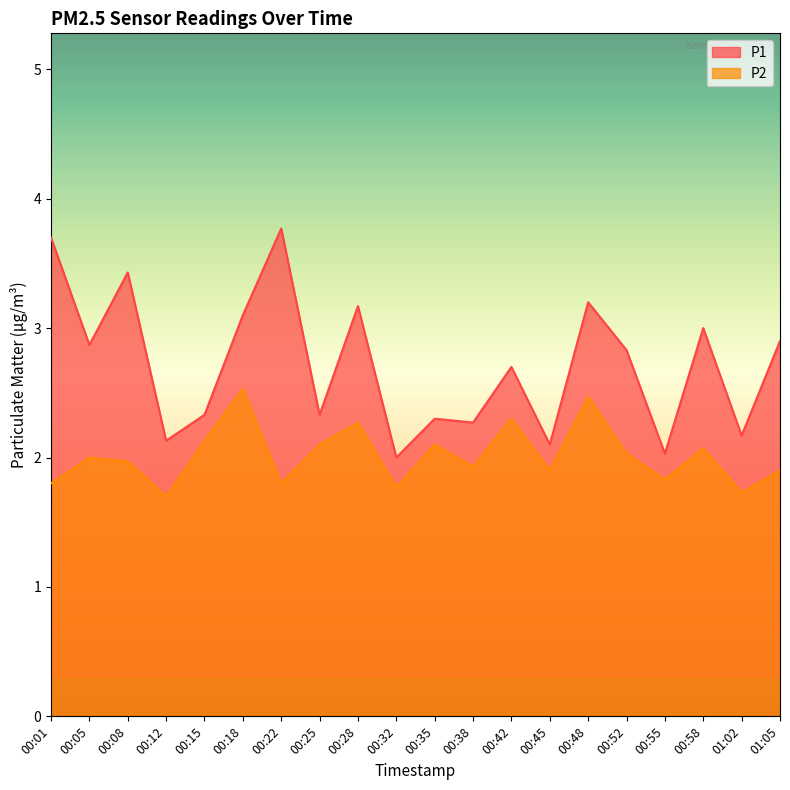

Which has a higher value, 00:55 or 00:12?

00:12